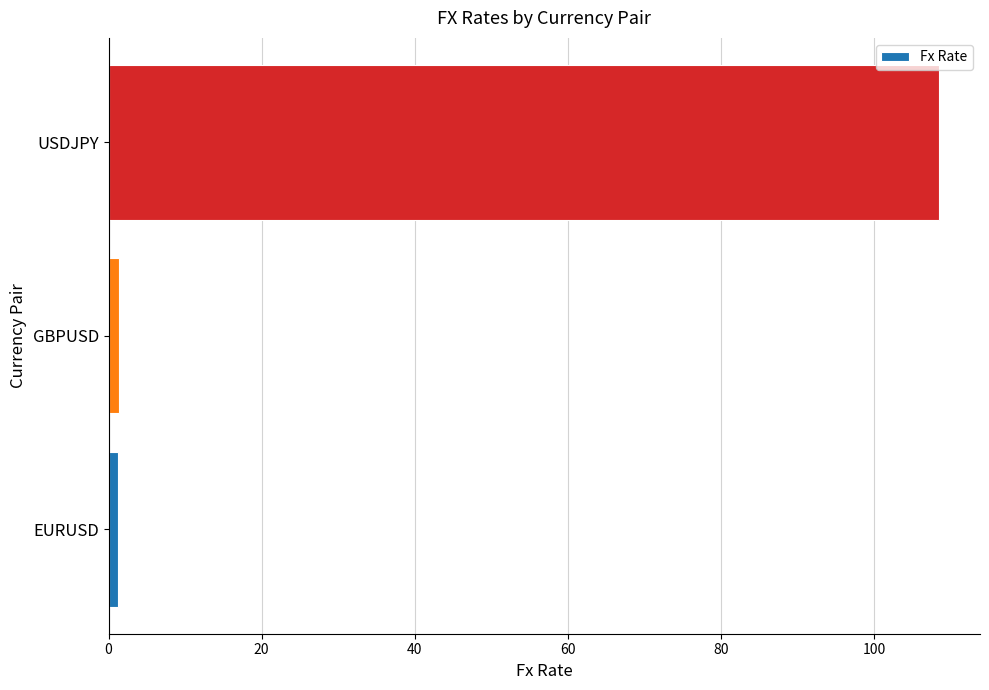

What is the greatest value displayed?

108.4